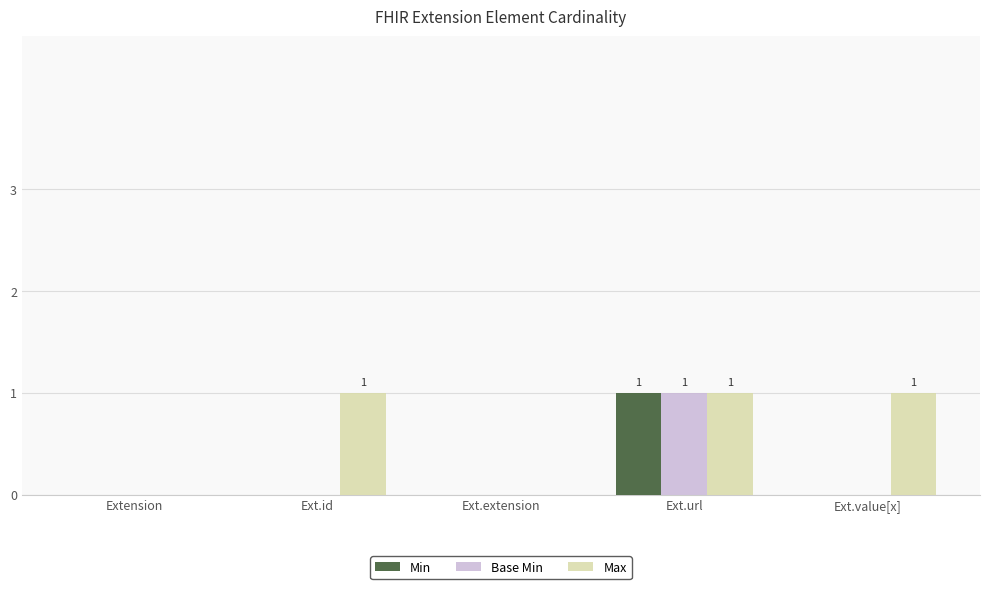

Which series has the largest total across all categories?

Max